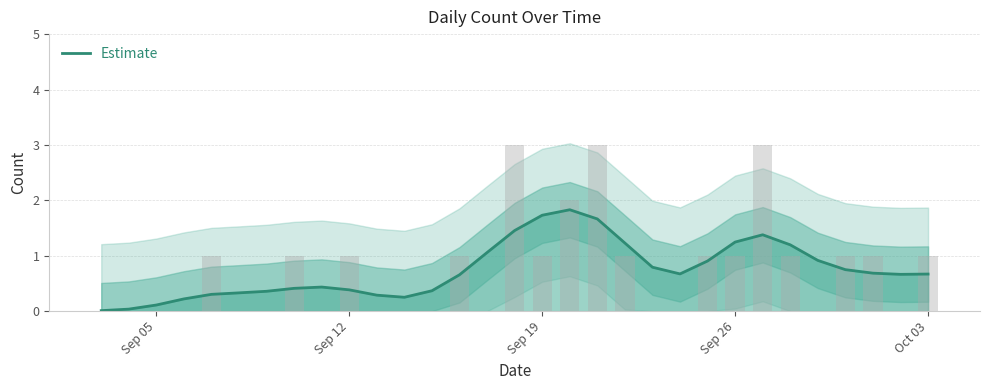

What is the greatest value displayed?

1.8